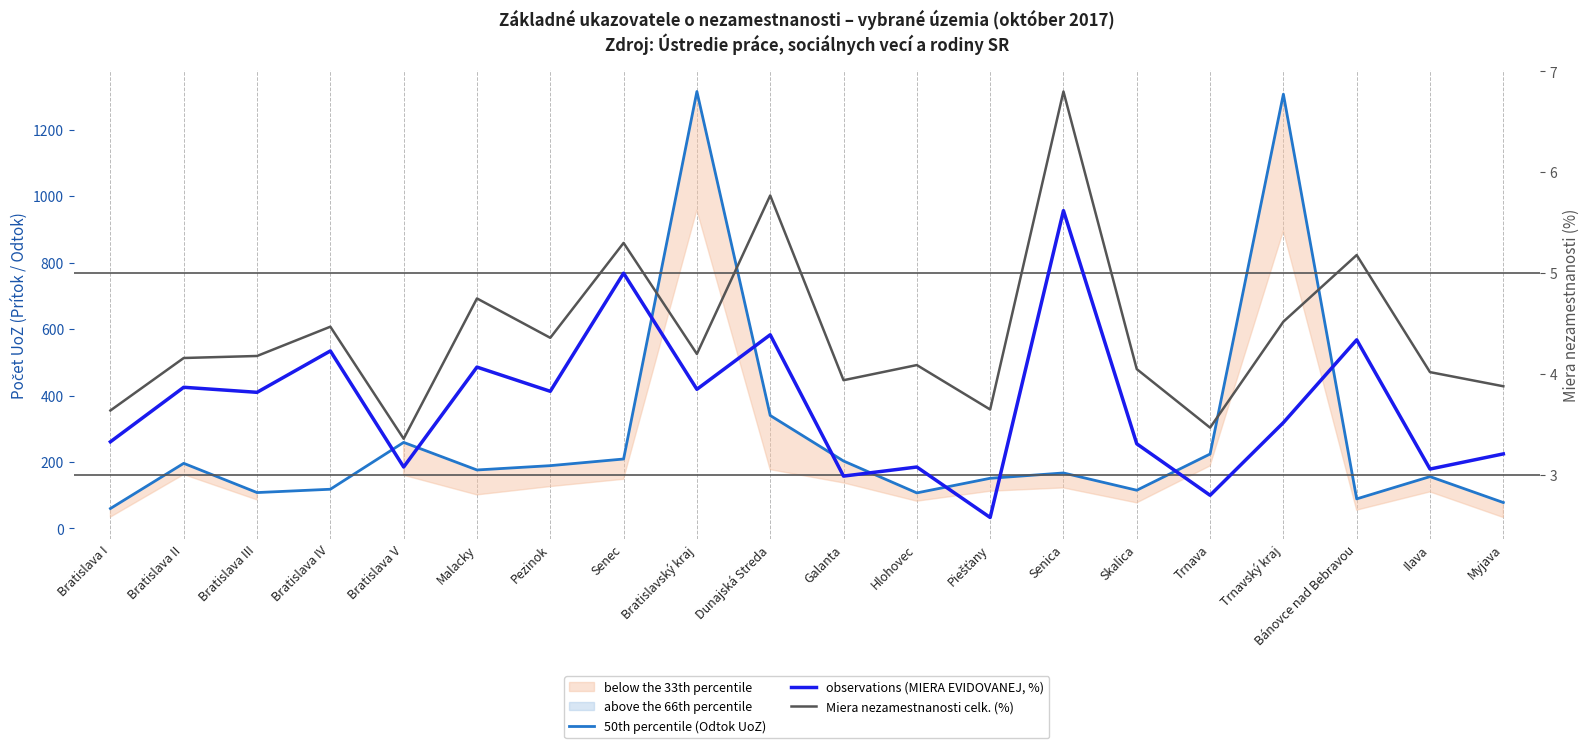

What position from the left is Bratislava I?

1